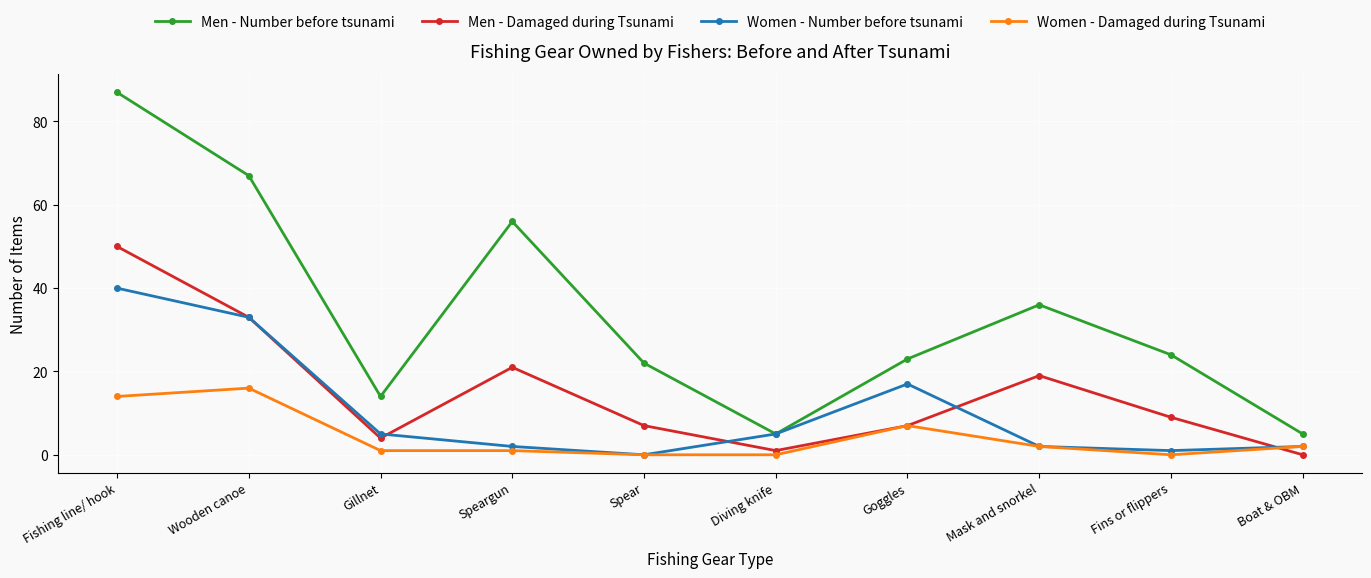

True or false: Women - Number before tsunami has a value of 2 at Boat & OBM.

True